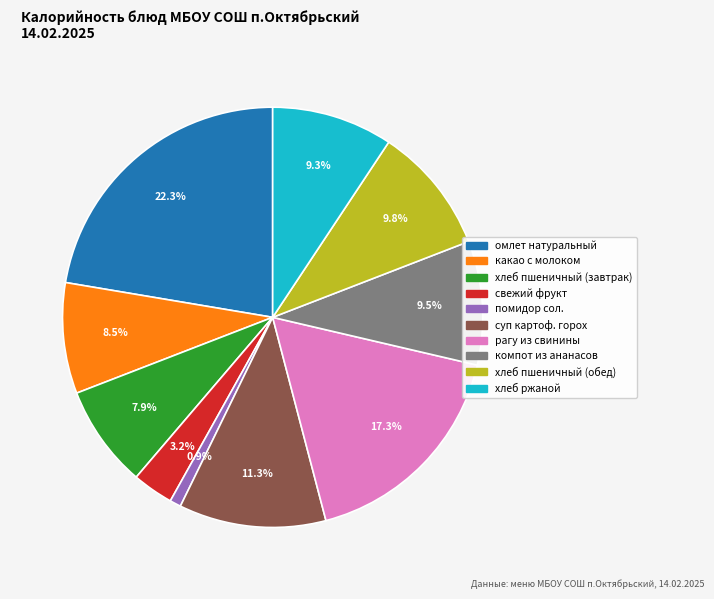

Is it true that рагу из свинины is 17% of the pie?

True